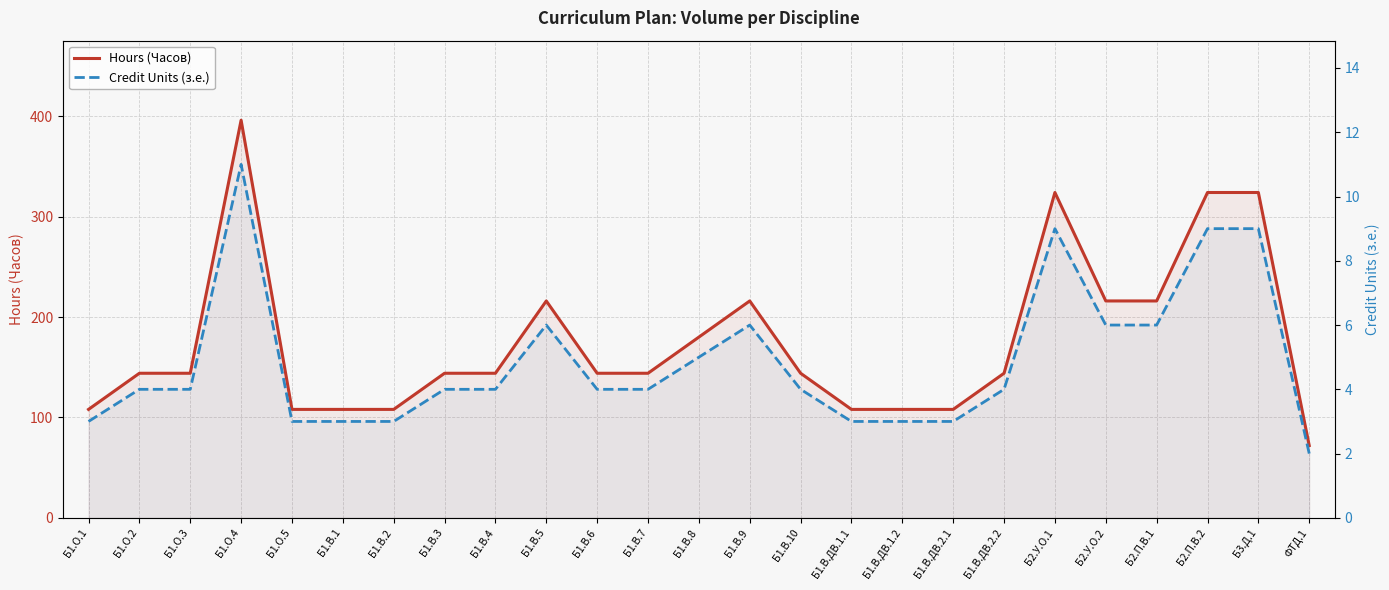

Which series has the largest range (max minus min)?

Hours (Часов)